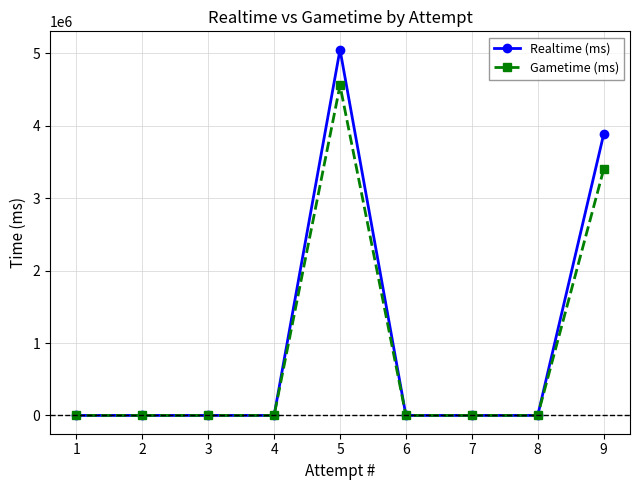

What is the average value of the Gametime (ms) series?

883909